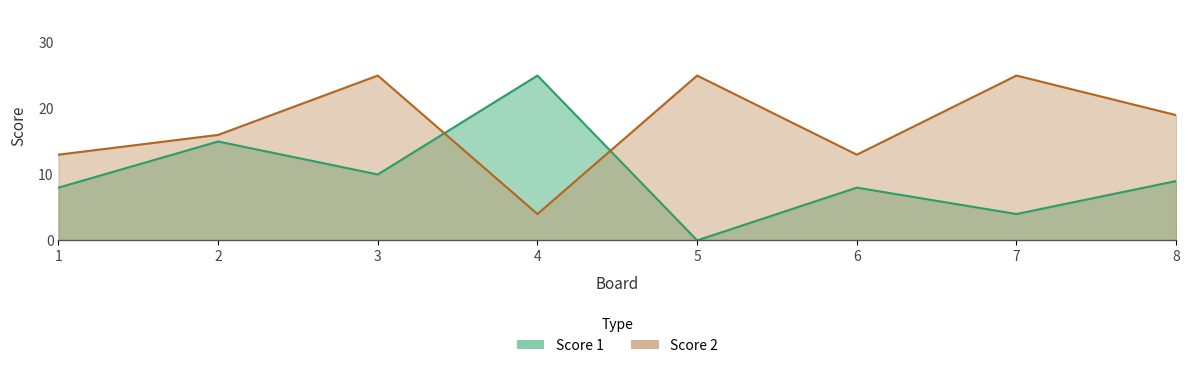

At which category does Score 2 reach its first local valley?

4